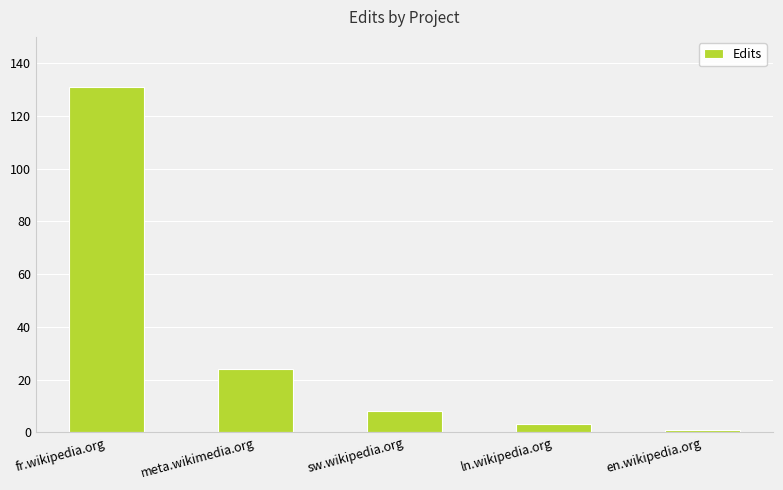

What is the change in value from fr.wikipedia.org to ln.wikipedia.org?

-128